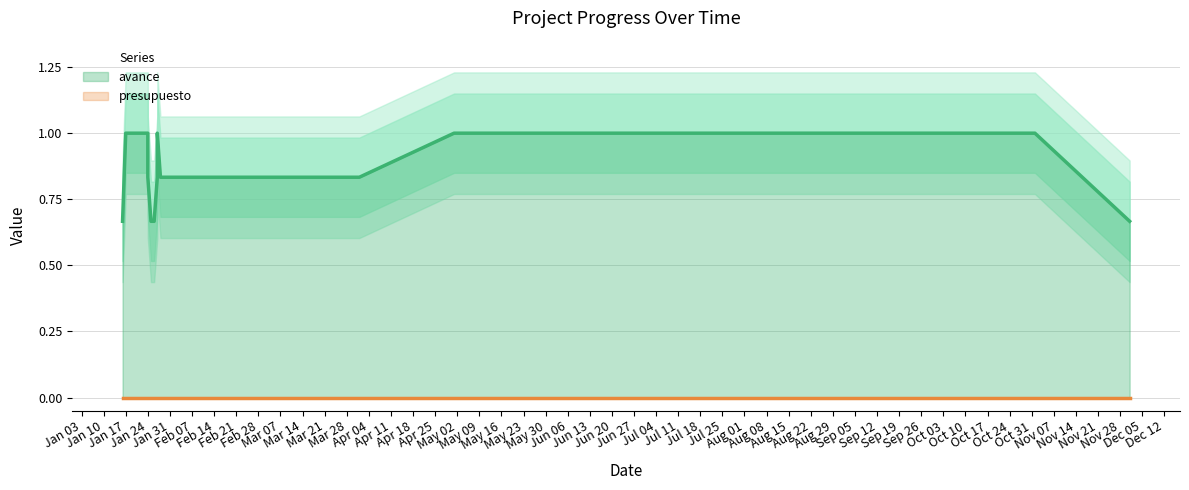

What is the total value across all series at 2023-01-27?

1.0